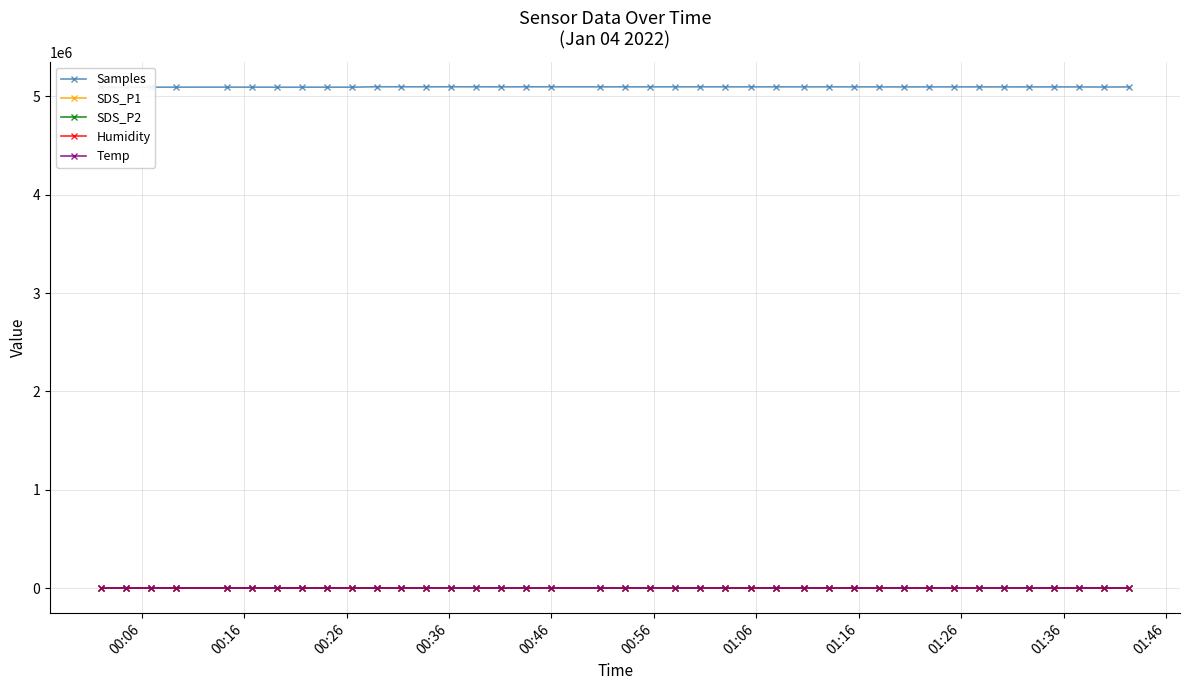

At how many categories does at least one series exceed 4206879?

40